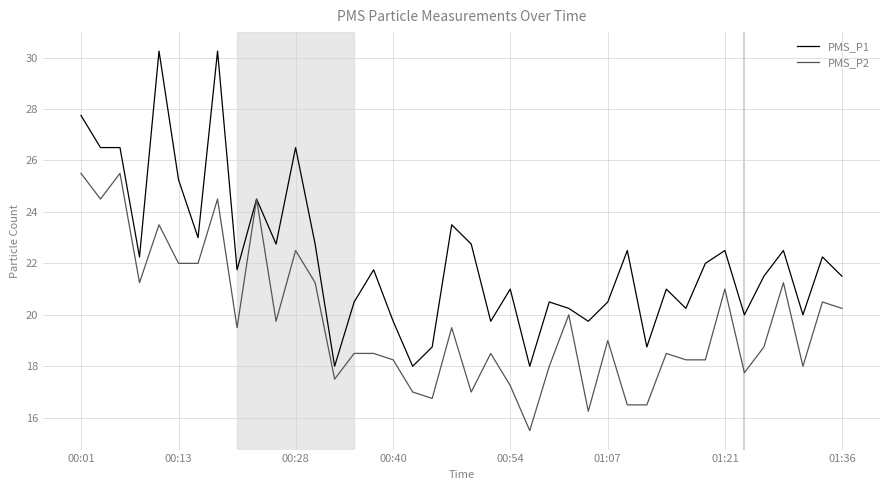

Rank the series by their maximum value, from lowest to highest.

PMS_P2, PMS_P1